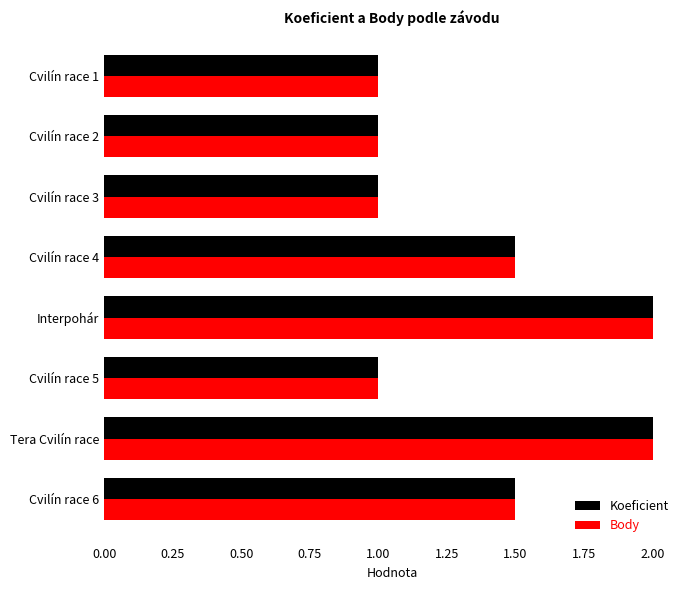

Count the number of data series in this chart.

2